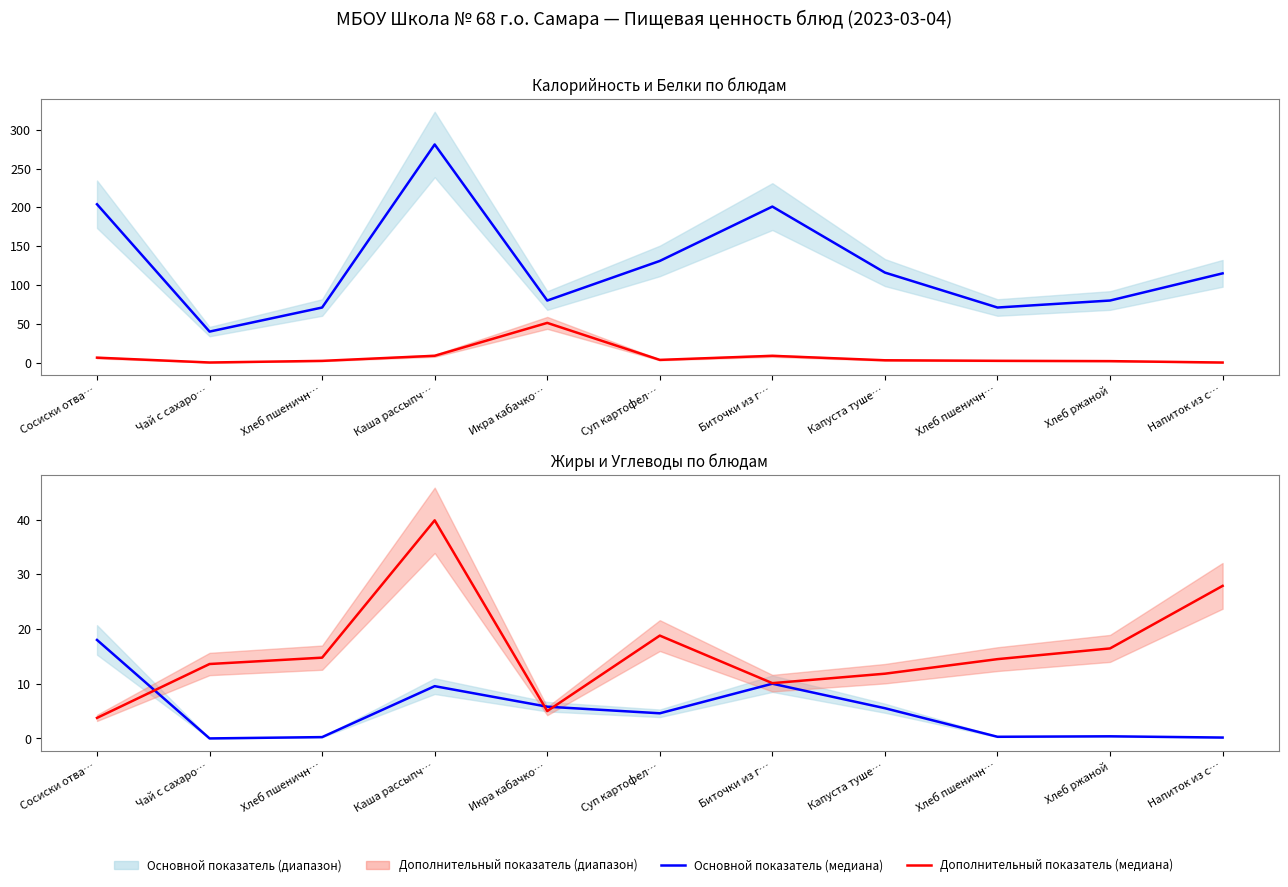

What is the label of the 2nd point from the right?

Хлеб ржаной